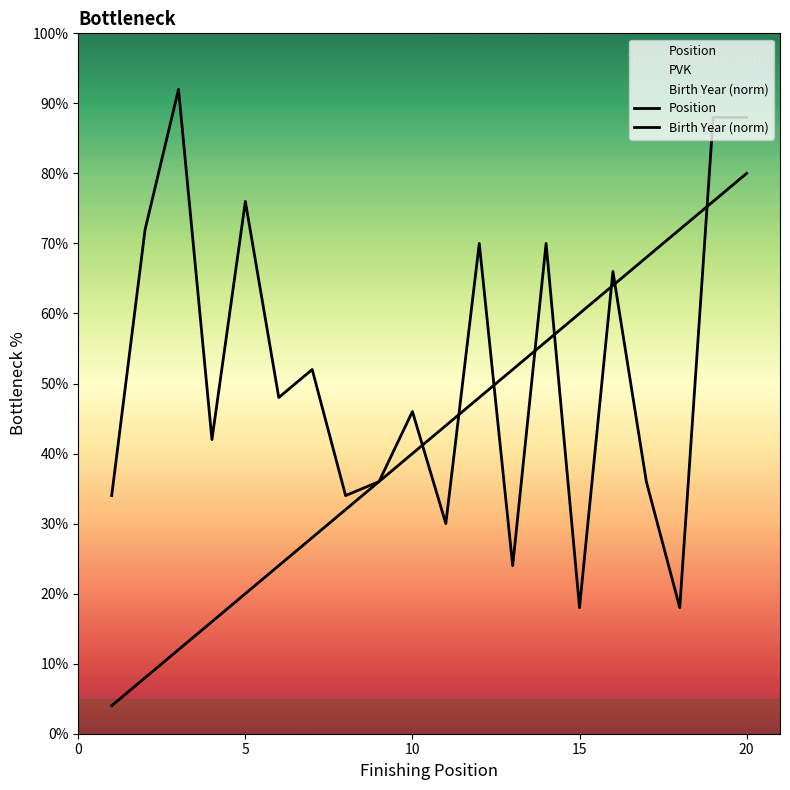

Is it true that Birth Year (norm) equals 26 at 20?

False